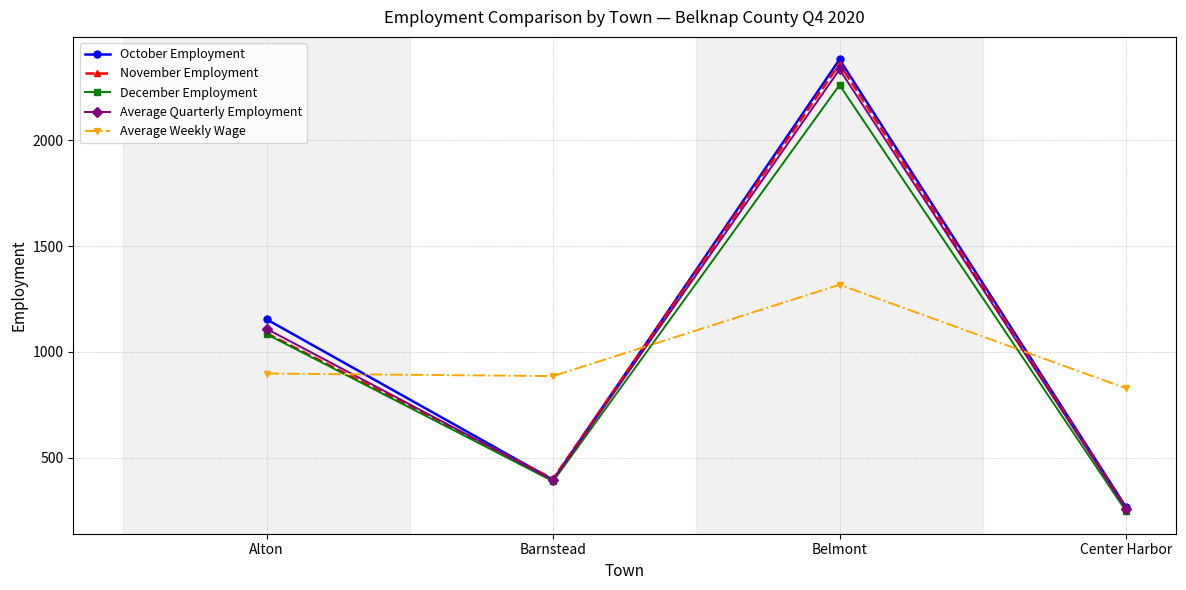

Does the chart have visible grid lines?

Yes